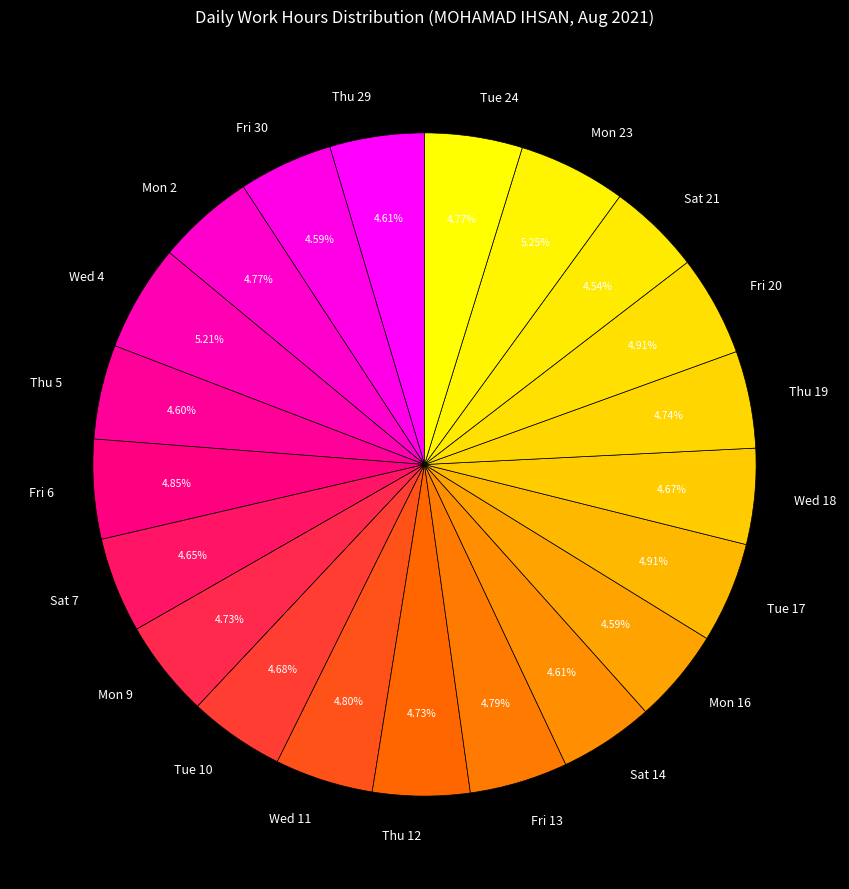

Is Thu 5 the majority of the pie?

No